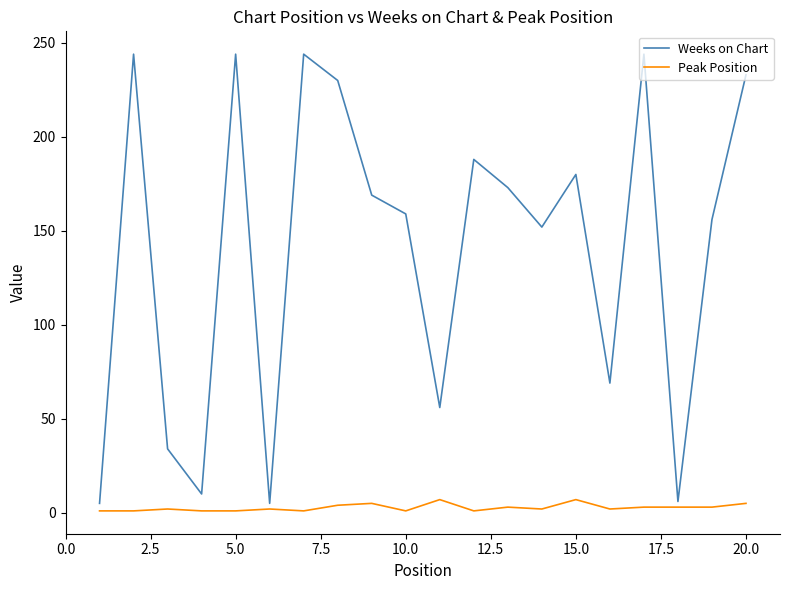

At how many categories does at least one series exceed 198?

6